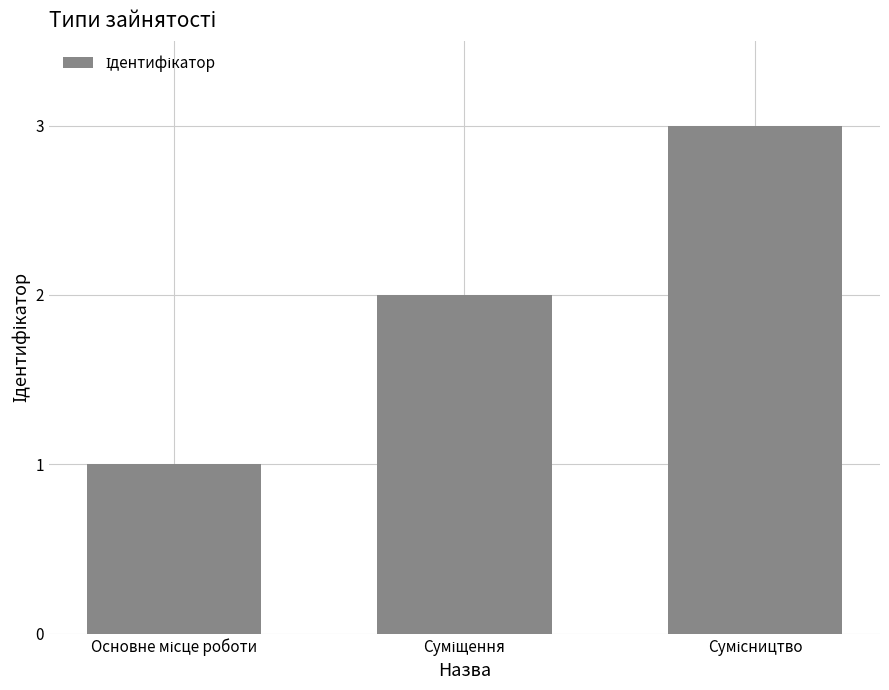

Reading left to right, transcribe all the data shown in this chart.

1	2	3